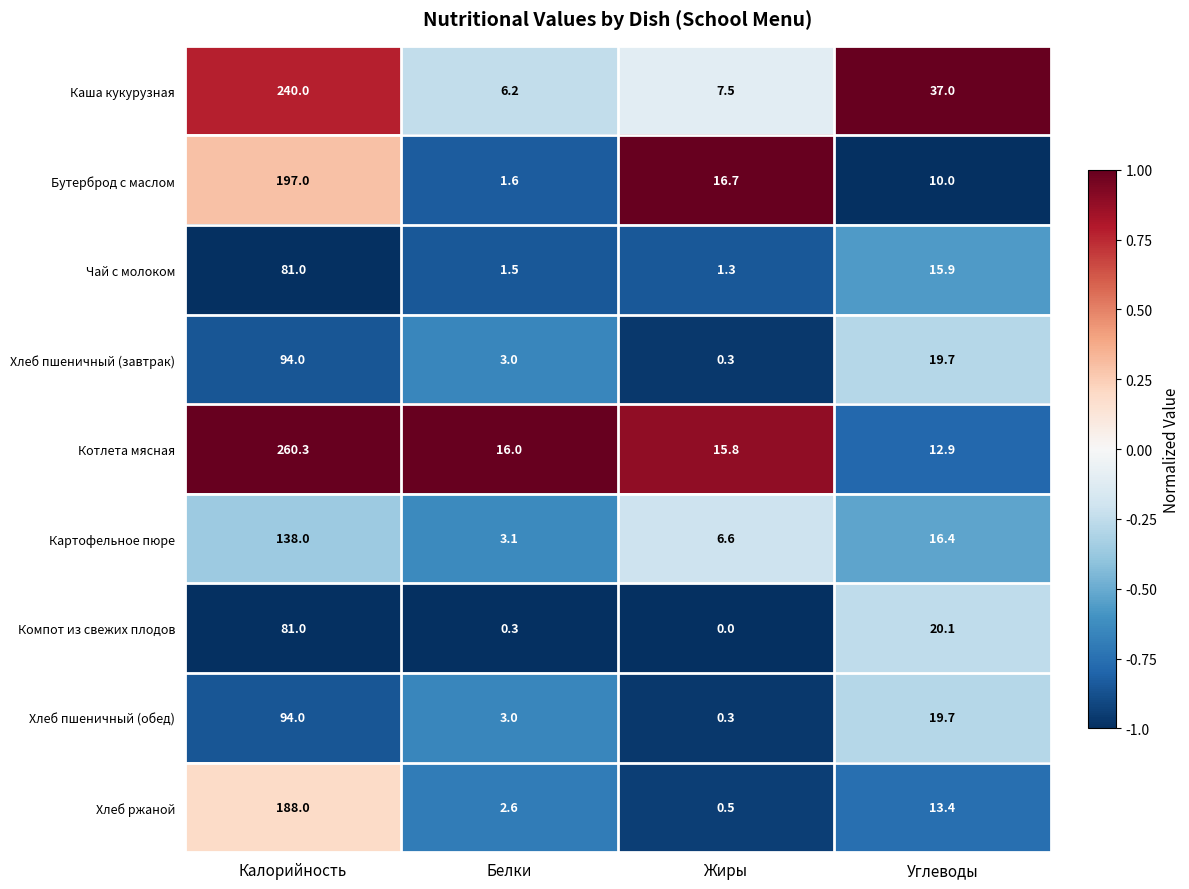

Which series has the largest total across all categories?

Котлета мясная